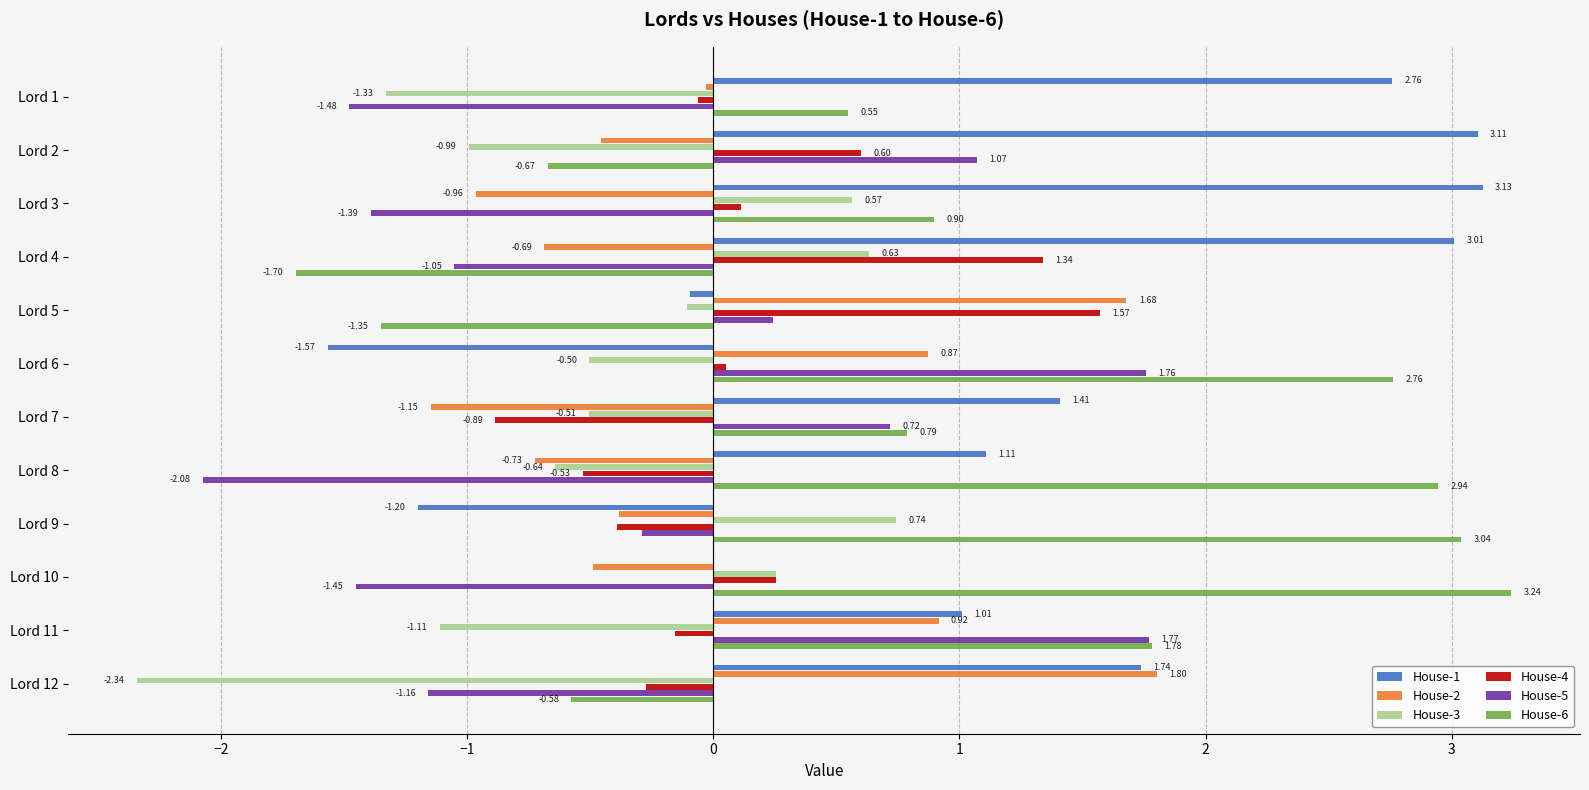

How many positive values does the House-6 series have?

8